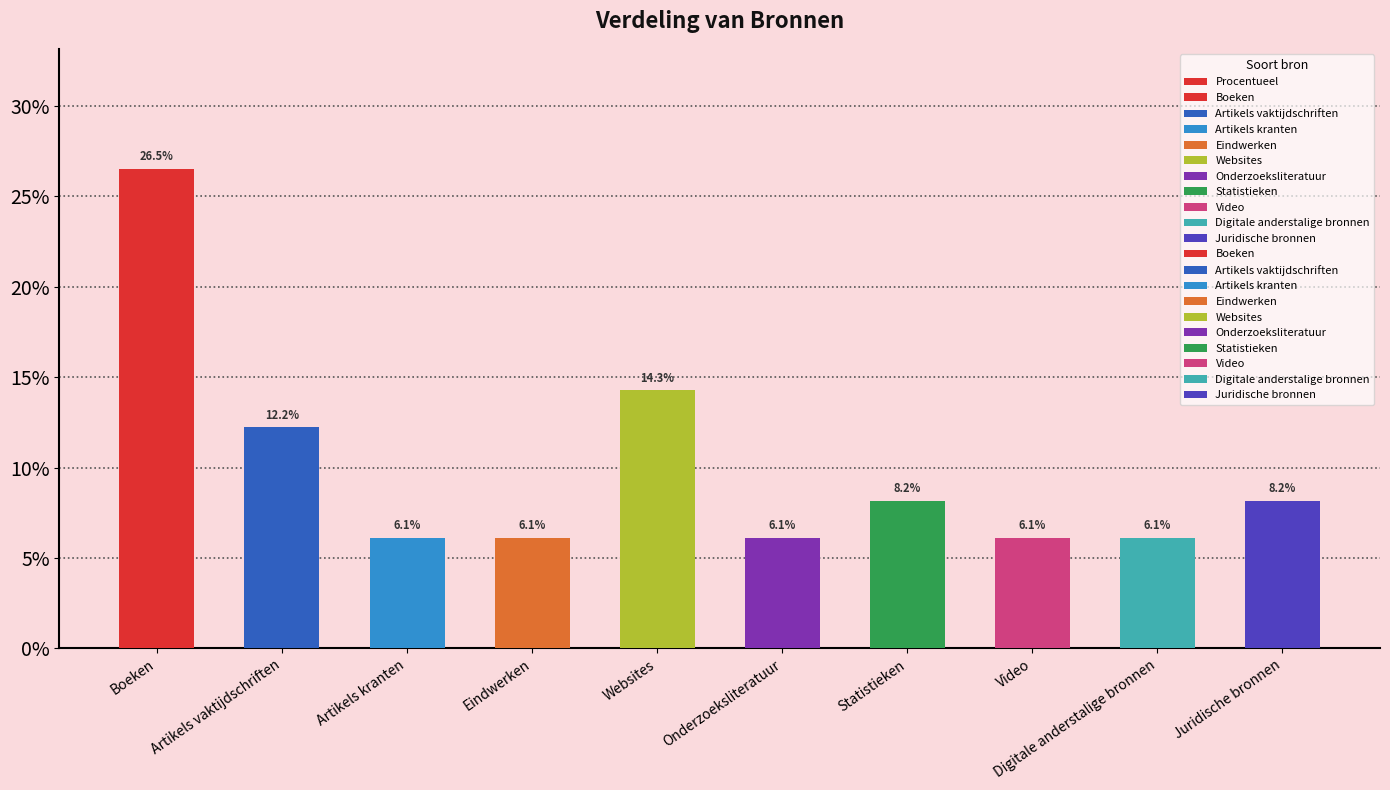

What is the maximum value shown in the chart?

0.3